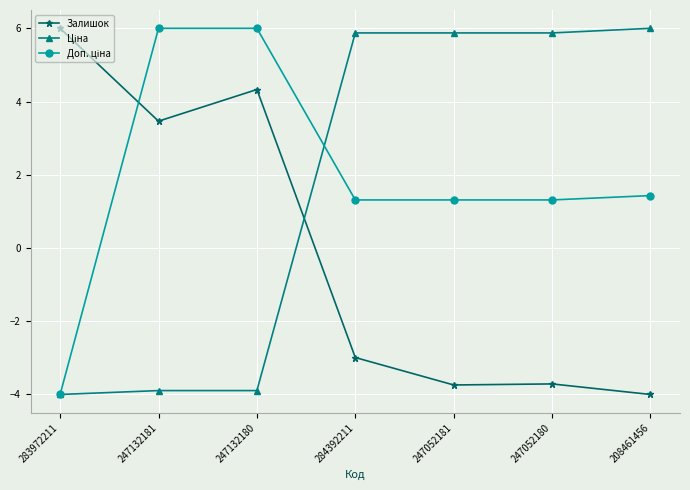

What is the label of the 3rd point from the left?

247132180